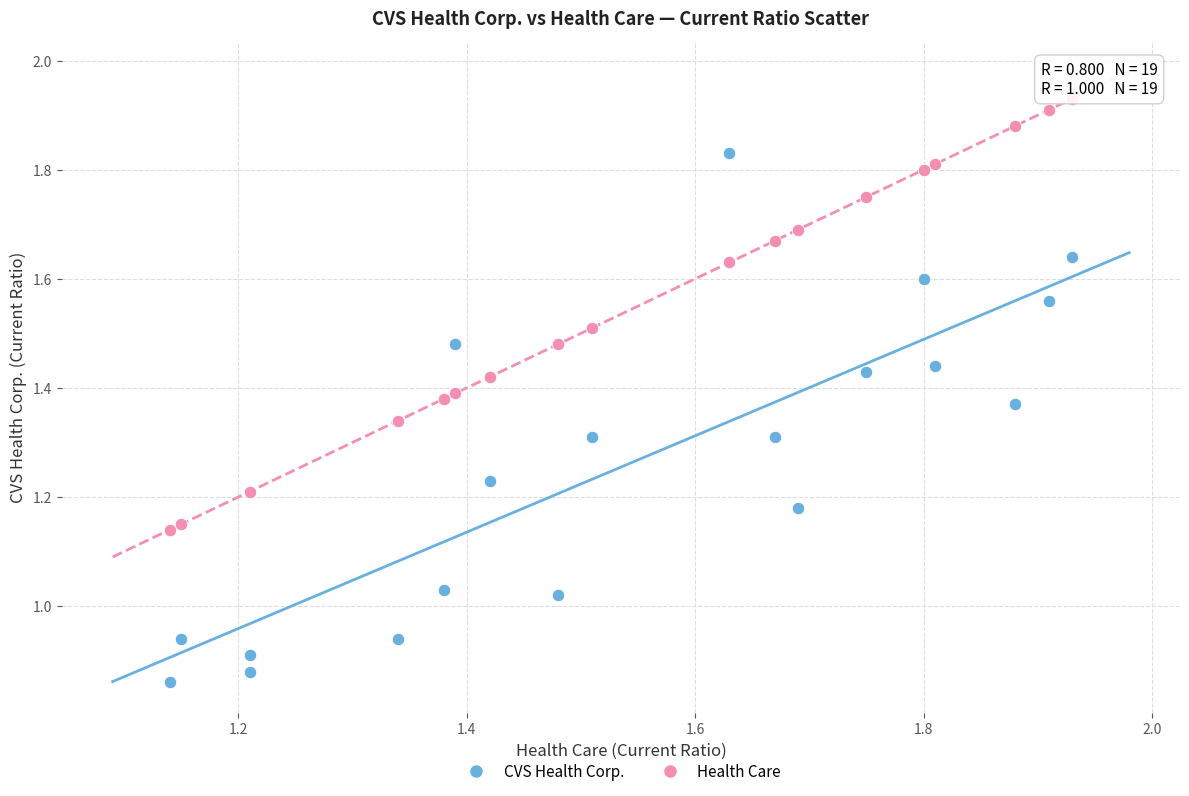

Which series reaches the minimum Y coordinate?

CVS Health Corp.